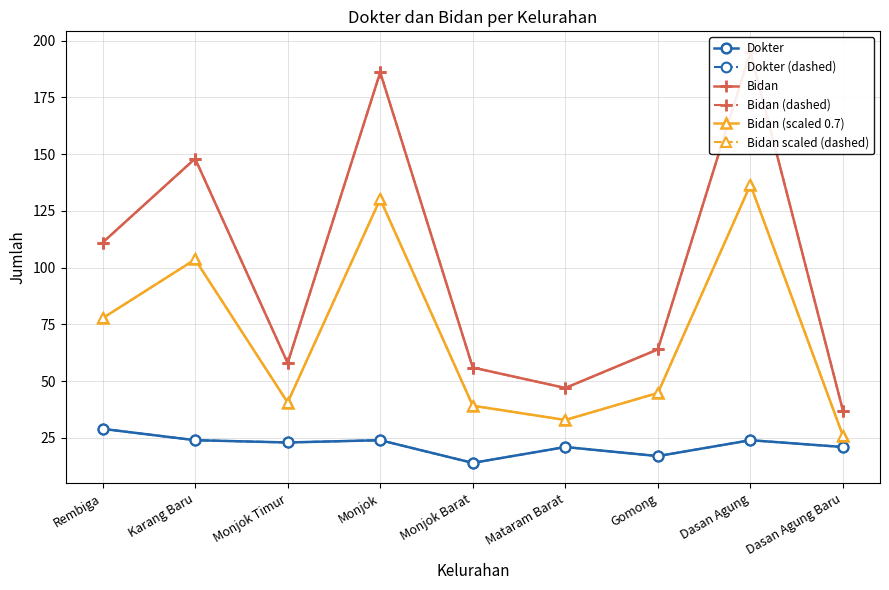

At which label is Bidan (dashed) closest to 116?

Rembiga